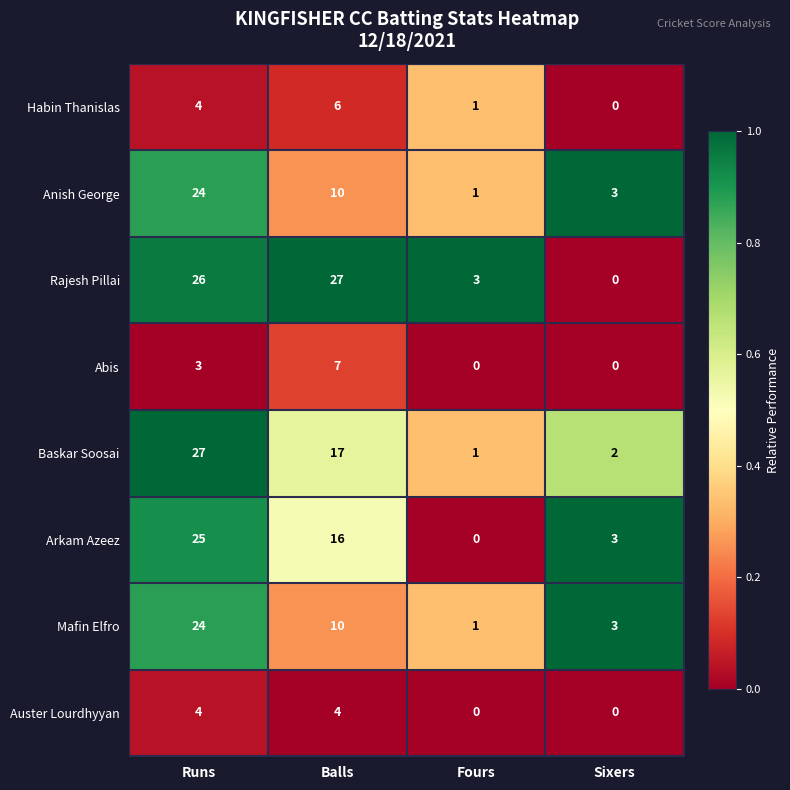

How many data points does each series have?

4